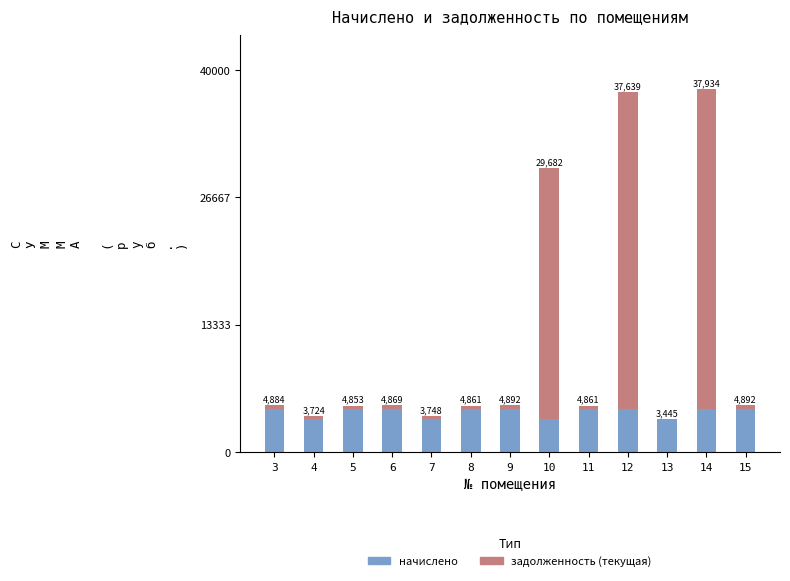

Are the bars horizontal?

No